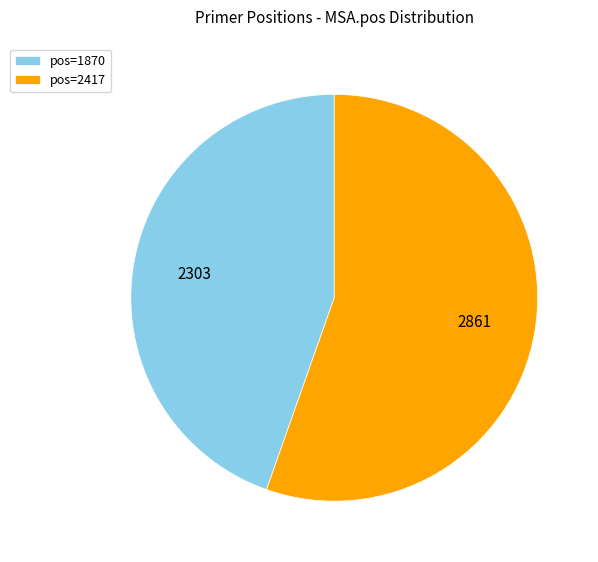

Between pos=1870 and pos=2417, which is larger?

pos=2417